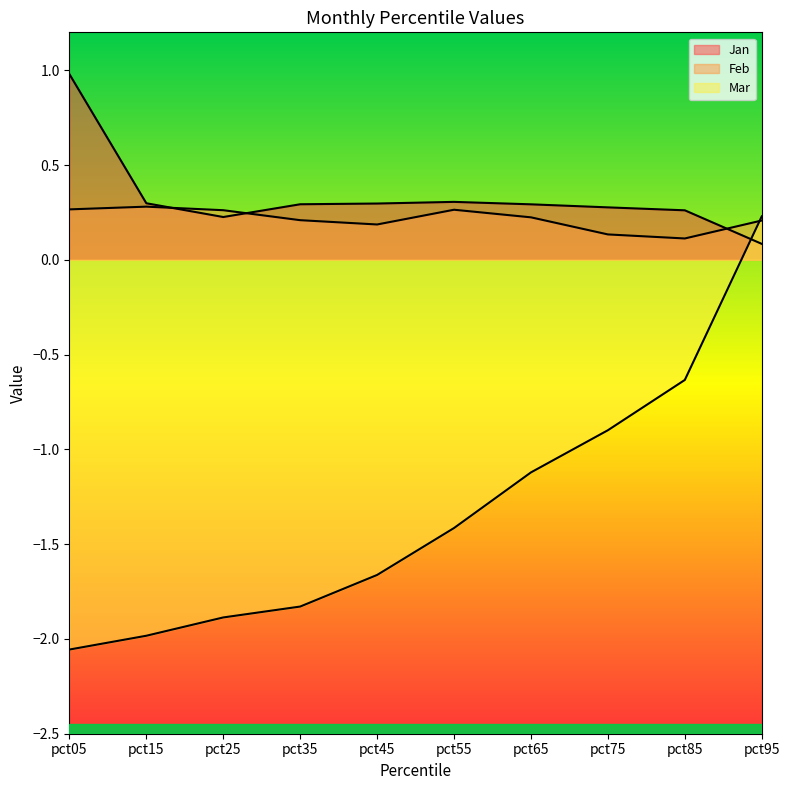

Which label corresponds to the largest value in the chart?

pct05